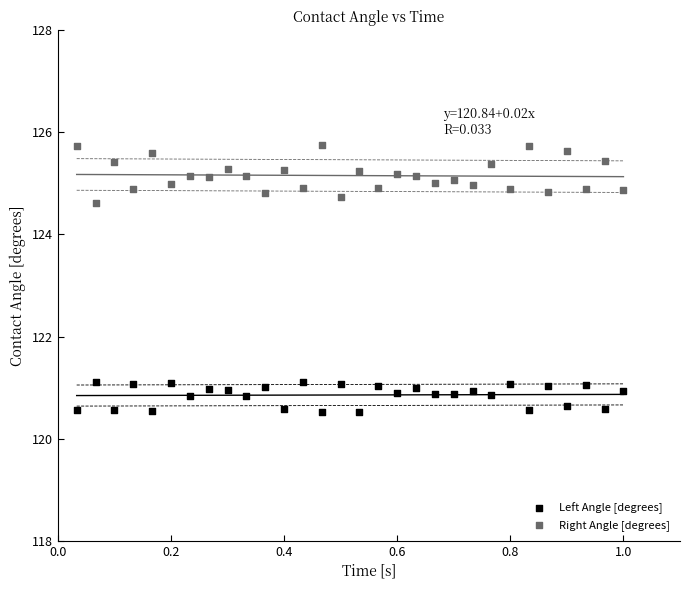

Across all data points, what is the range of Y values (max minus min)?

5.2